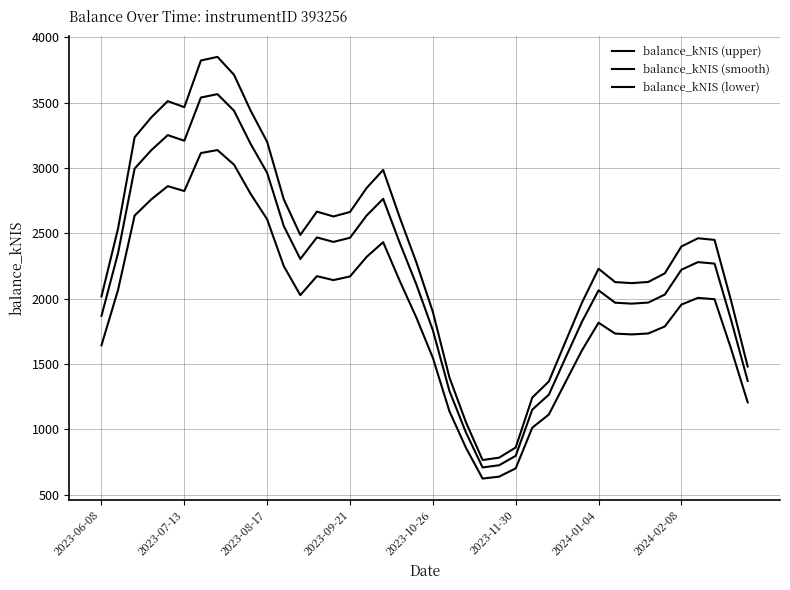

What is the difference between the maximum and minimum values in the balance_kNIS (upper) series?

3085.4